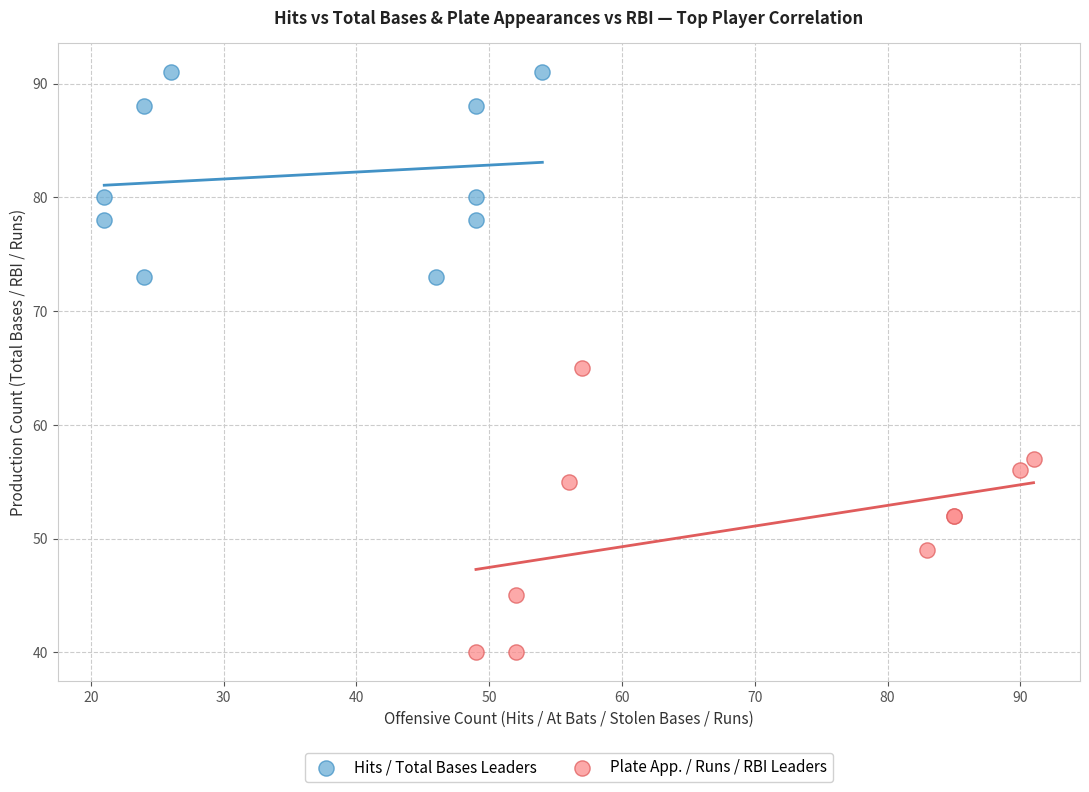

Which series contains the highest Y value?

Hits / Total Bases Leaders